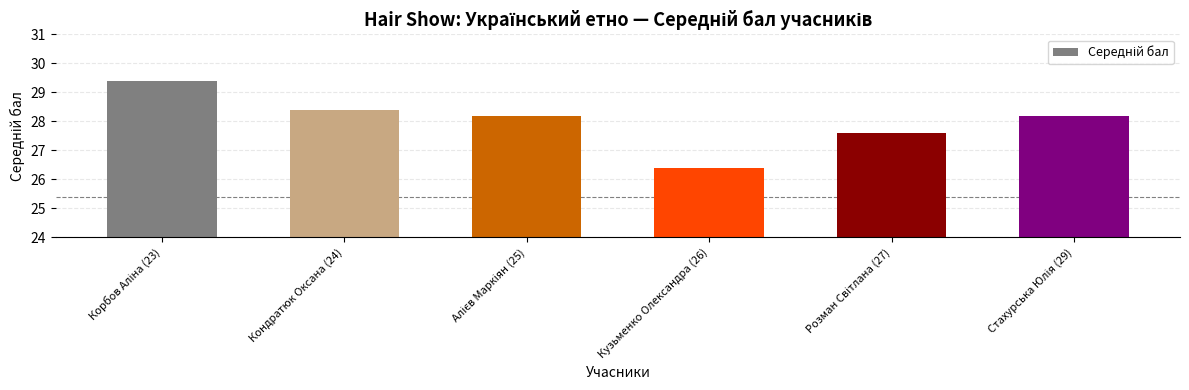

Is it true that the value at Кузьменко Олександра (26) is 26.4?

True